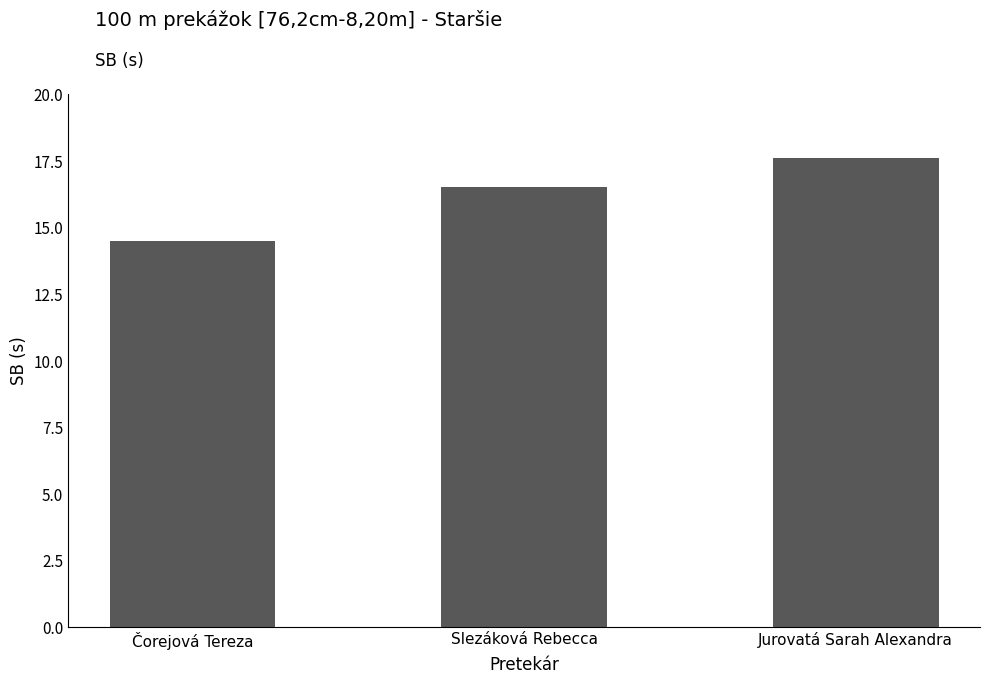

Reading right to left, list all the values displayed in this chart.

Jurovatá Sarah Alexandra=17.6	Slezáková Rebecca=16.5	Čorejová Tereza=14.5